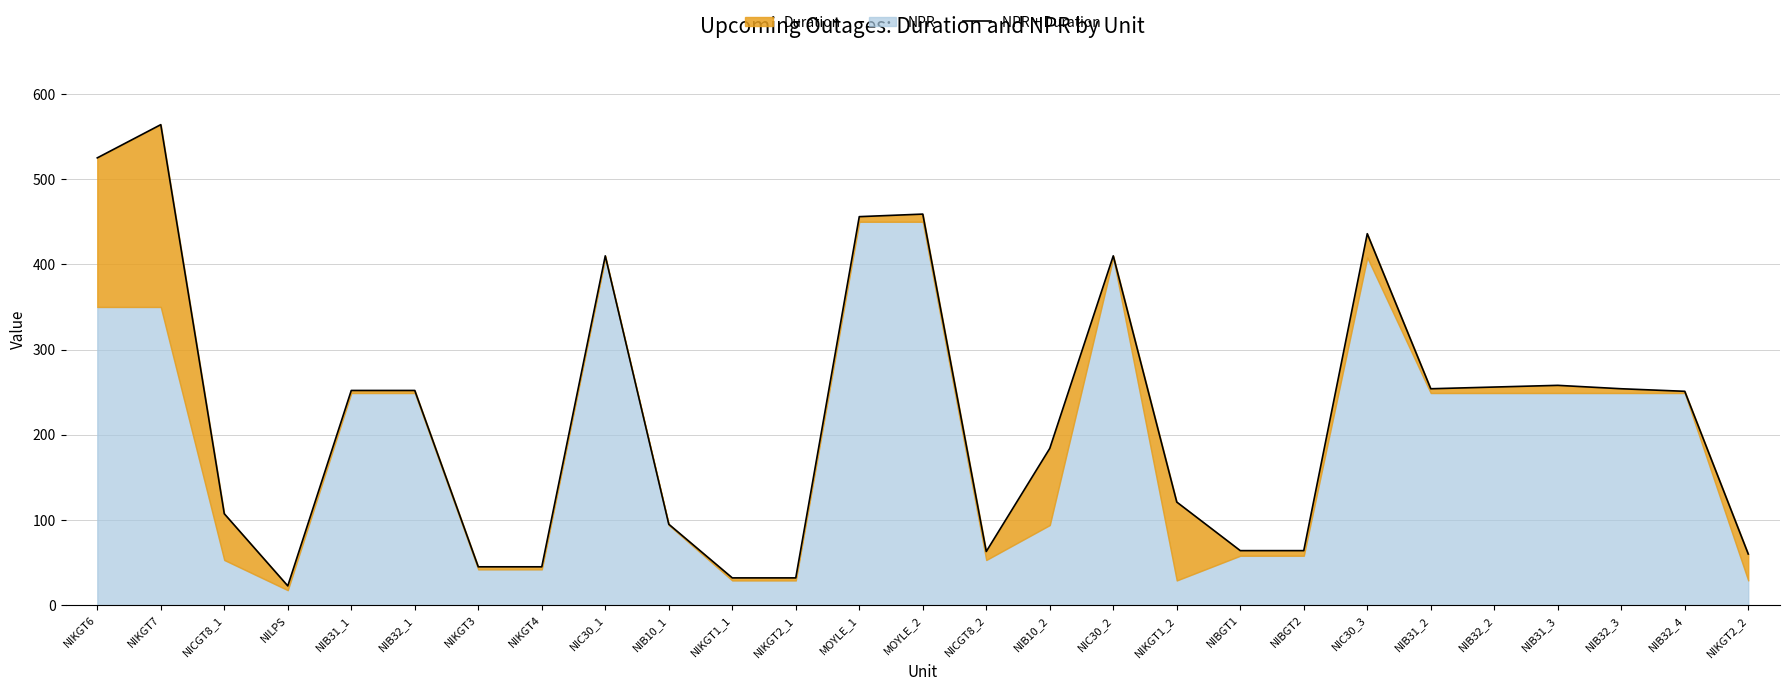

How many lines are shown in the chart?

1